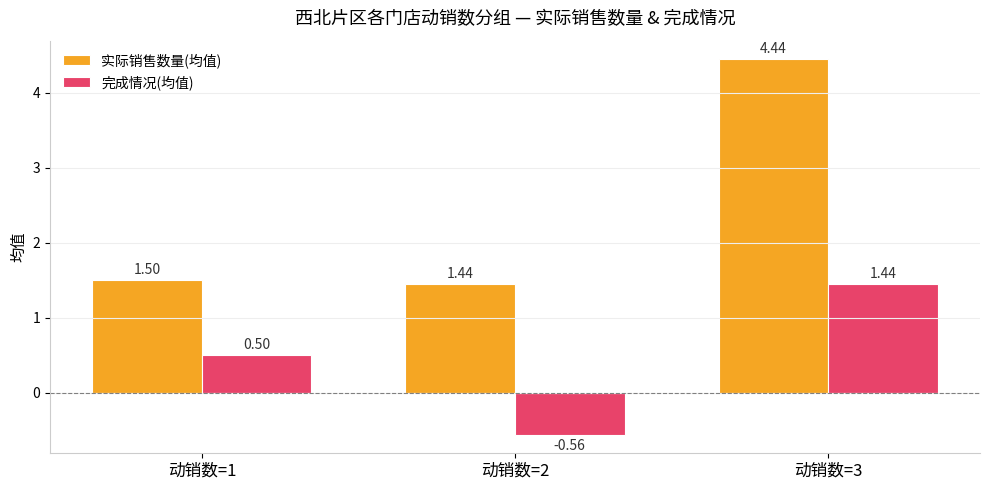

Which category has the lowest value in the 实际销售数量(均值) series?

动销数=2